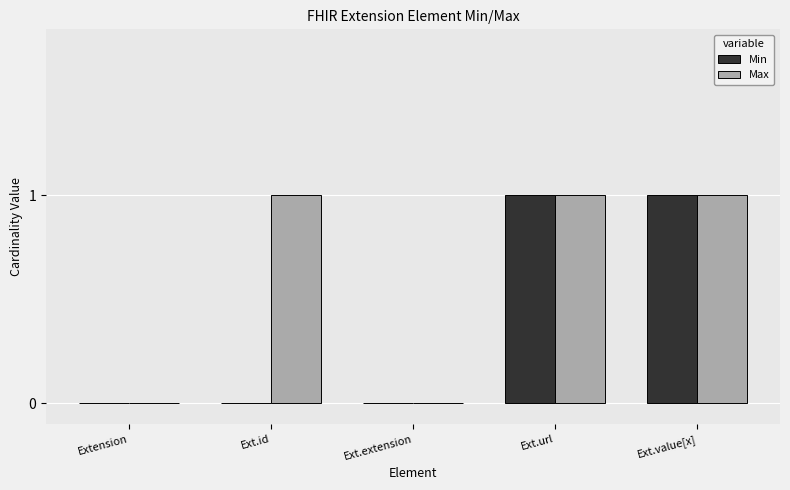

Which series has the largest total across all categories?

Max